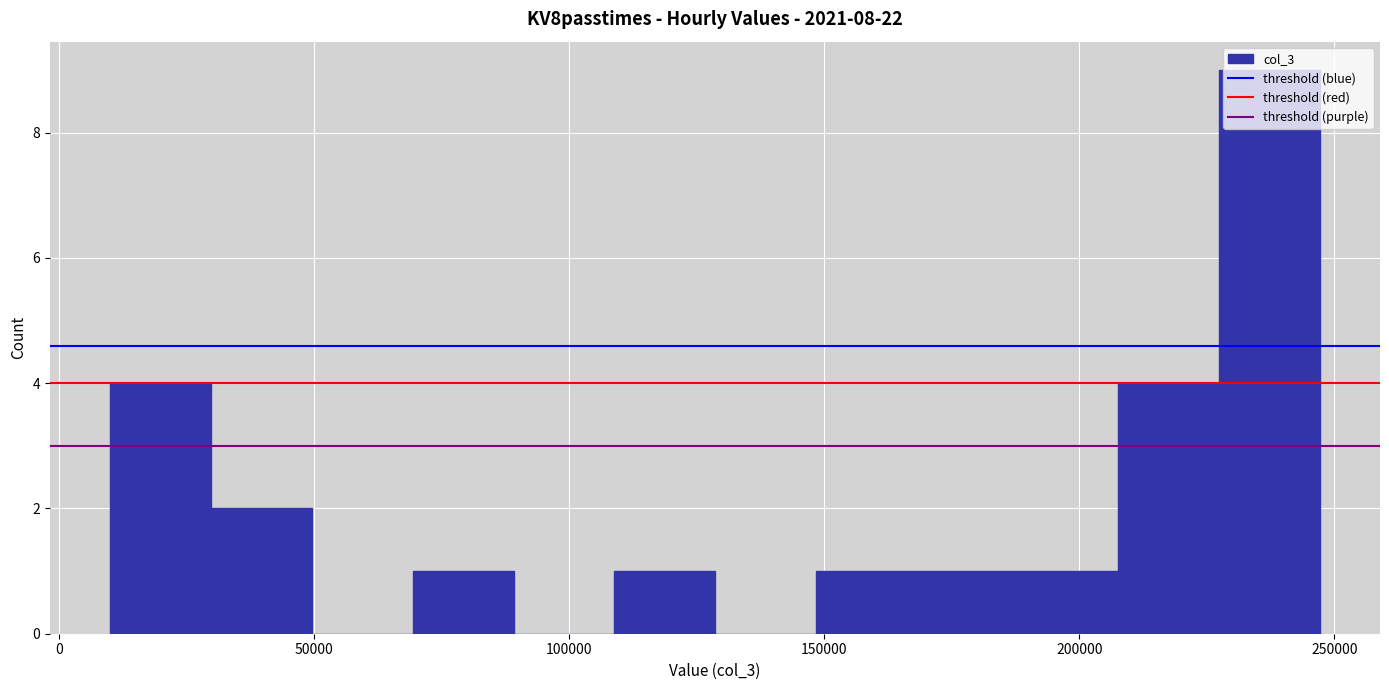

Around what value on the x-axis is the tallest bar? Give the approximate position of its centre, as read against the axis.

235000